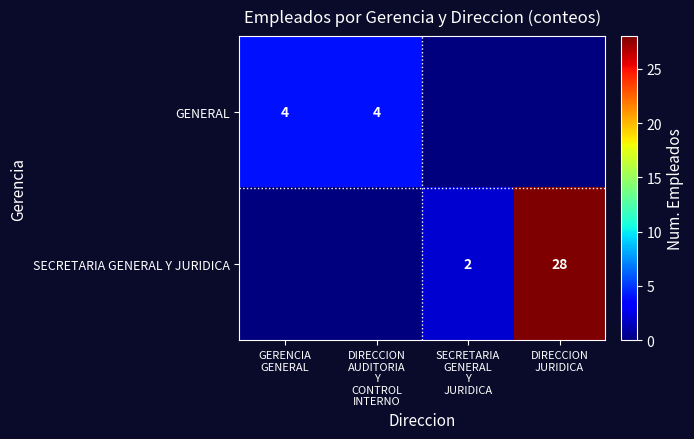

At how many categories does at least one series exceed 12?

1